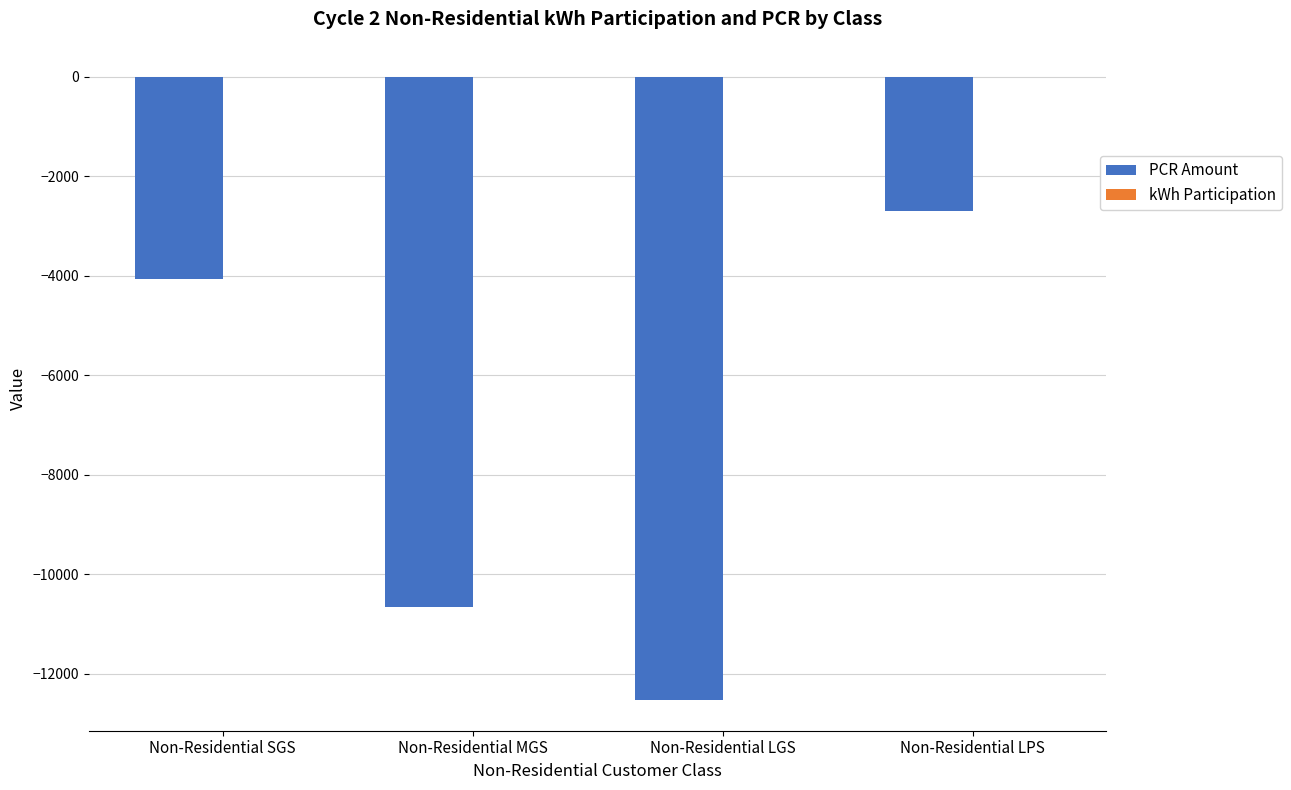

Between Non-Residential MGS and Non-Residential LPS, which series saw the biggest shift?

PCR Amount